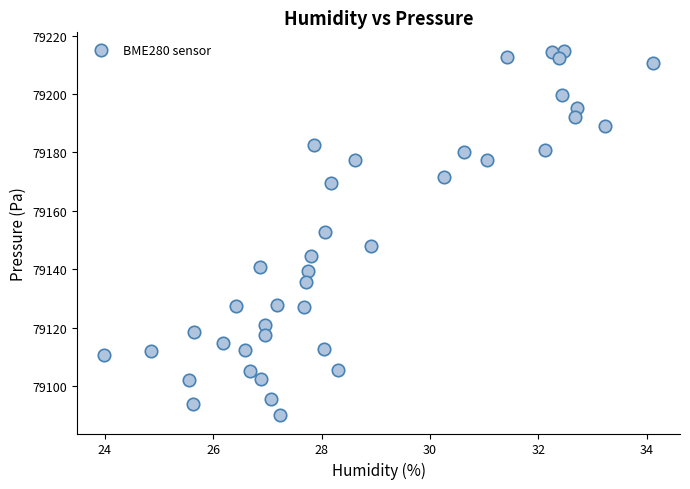

What is the range of X values (max minus min)?

10.1